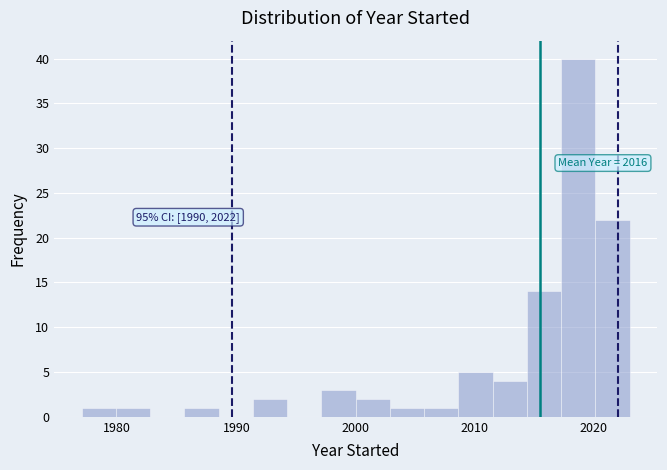

Read against the x-axis, roughly where is the centre of the tallest bar?

2019